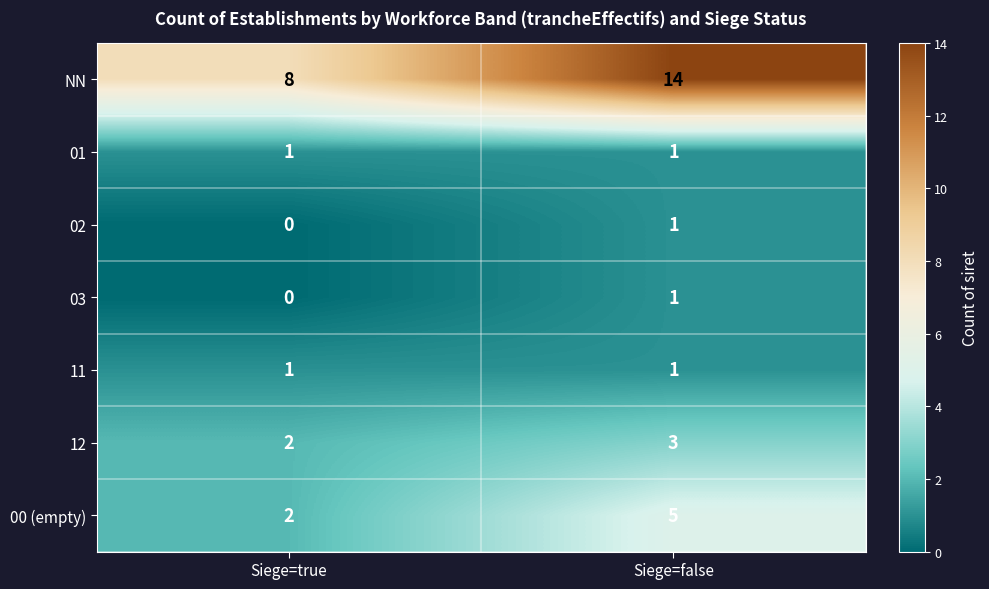

What is the greatest value displayed?

14